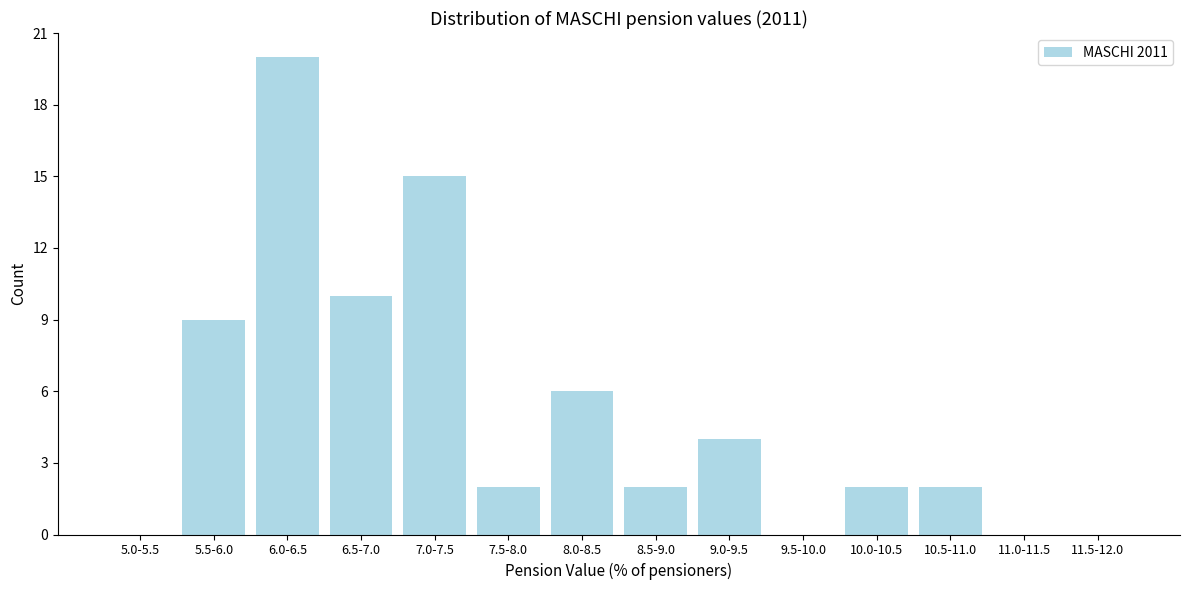

Reading left to right, list all the values displayed in this chart.

5.0-5.5=0	5.5-6.0=9	6.0-6.5=20	6.5-7.0=10	7.0-7.5=15	7.5-8.0=2	8.0-8.5=6	8.5-9.0=2	9.0-9.5=4	9.5-10.0=0	10.0-10.5=2	10.5-11.0=2	11.0-11.5=0	11.5-12.0=0